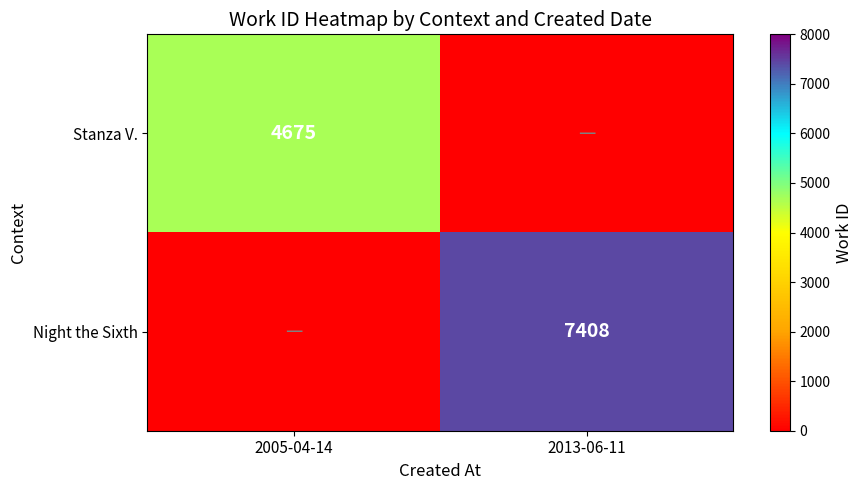

True or false: Night the Sixth has a value of 10368 at 2013-06-11.

False